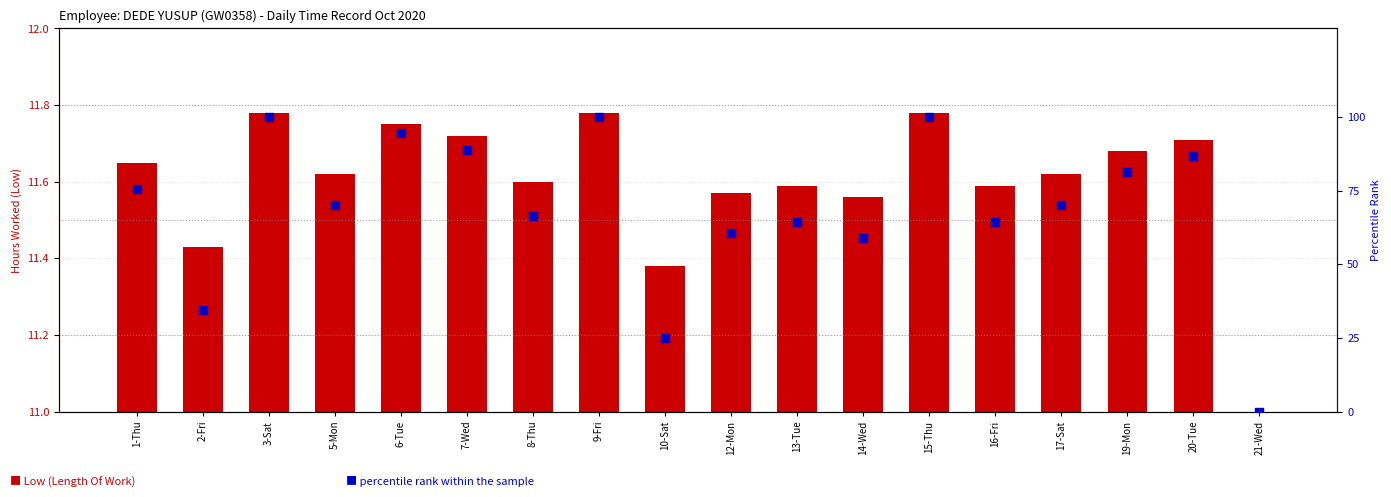

Which series reaches the maximum Y coordinate?

percentile rank within the sample